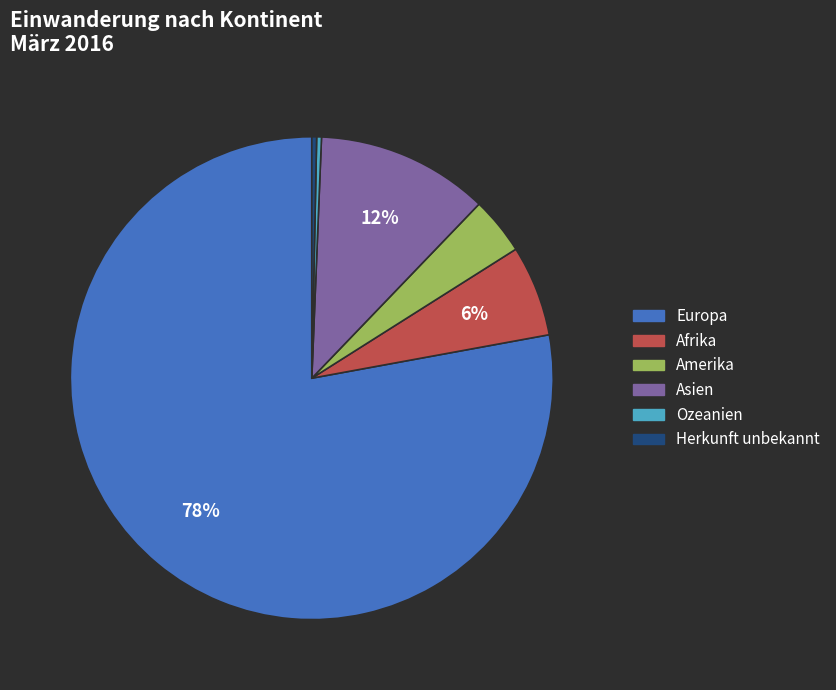

Which has a higher value, Amerika or Ozeanien?

Amerika